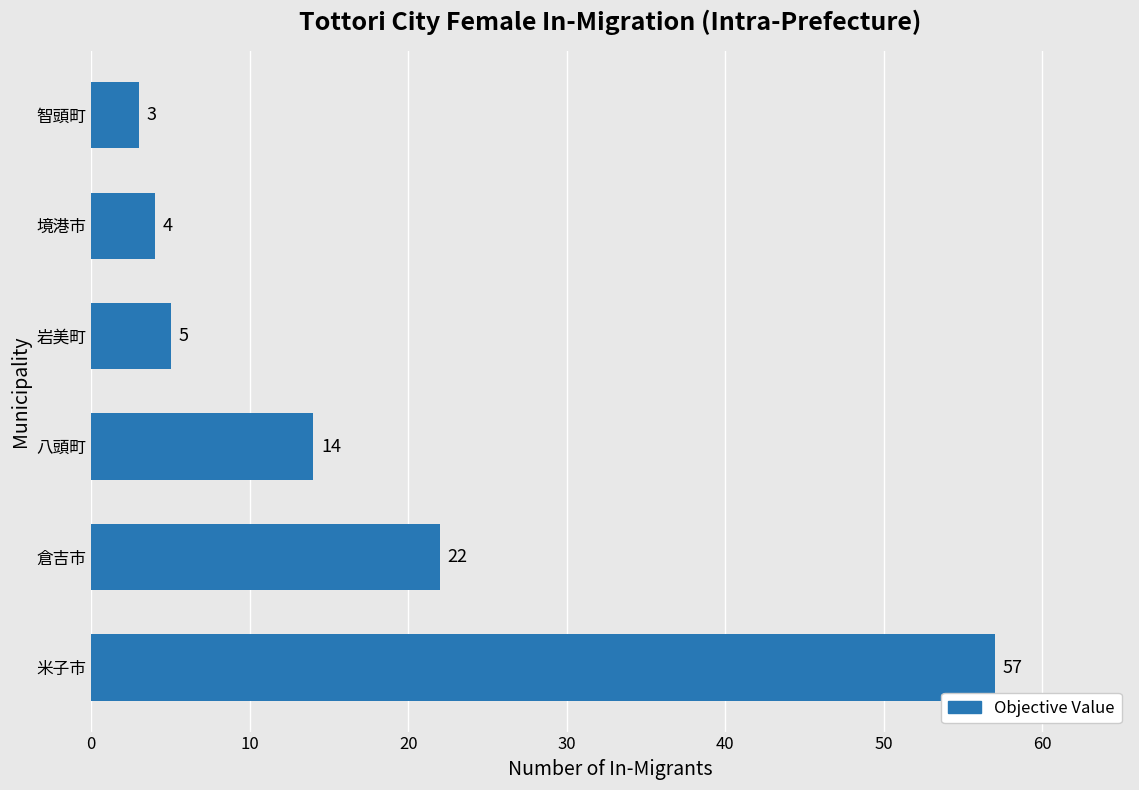

What is the difference between the maximum and minimum values?

54